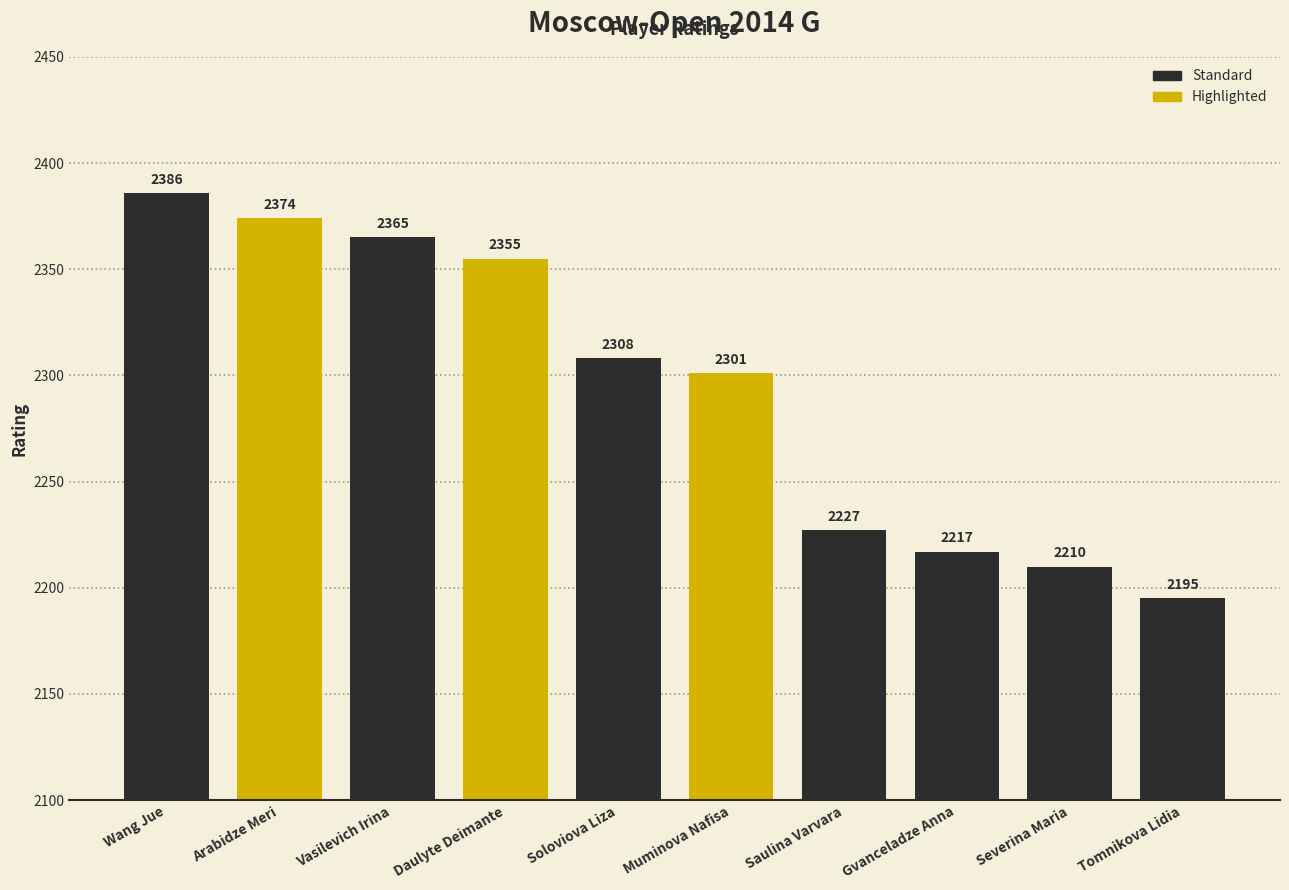

What is the smallest value displayed?

2195